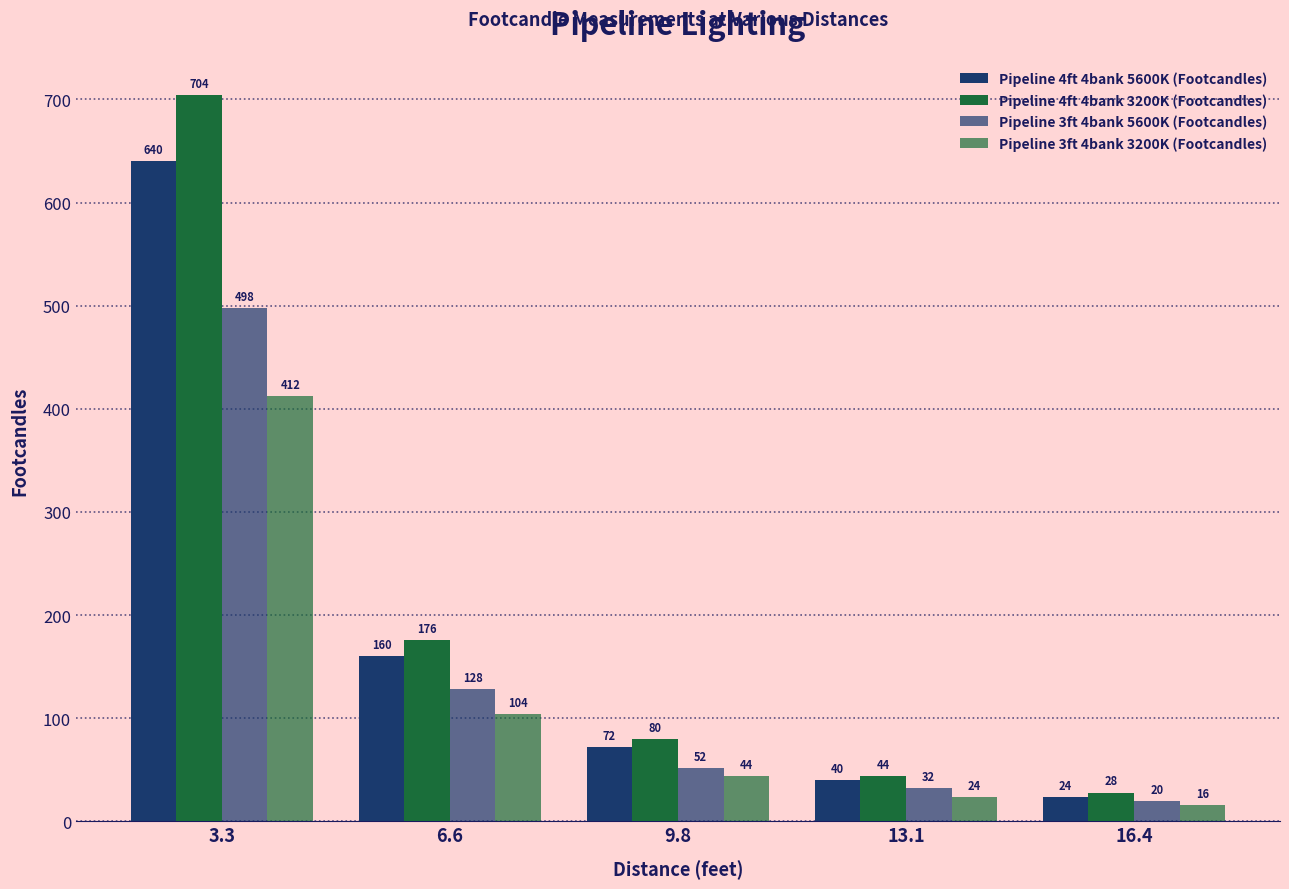

How many data points in Pipeline 4ft 4bank 3200K (Footcandles) are less than 80?

2